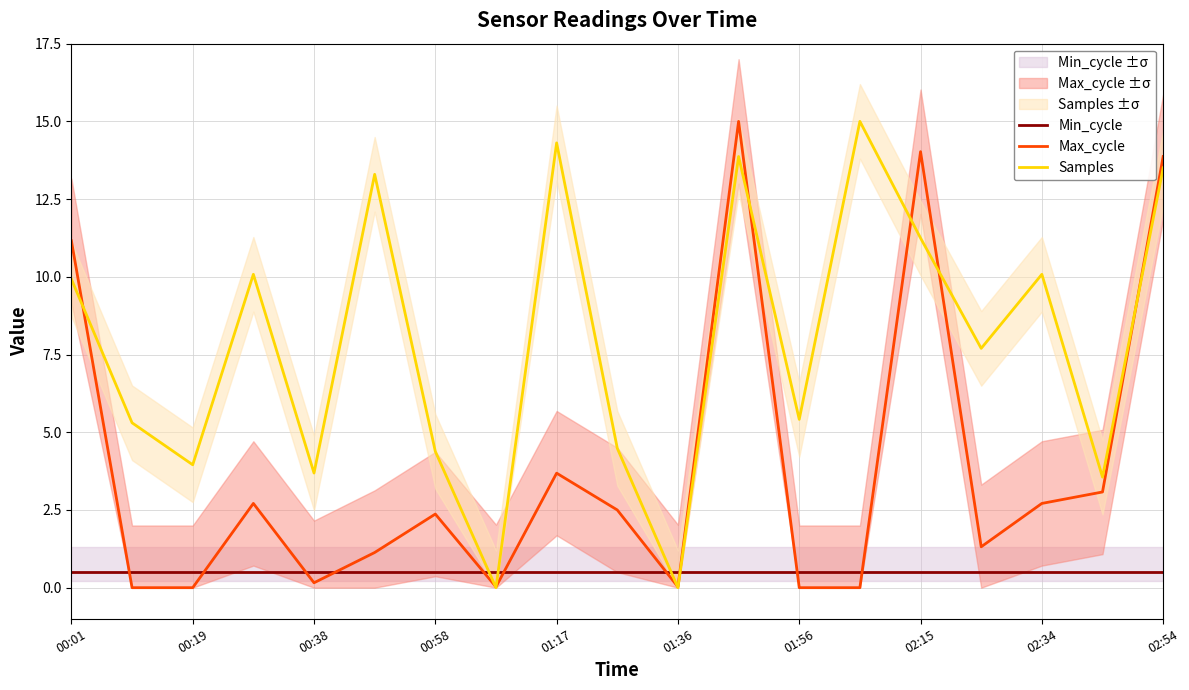

What is the maximum value for Max_cycle?

15.0